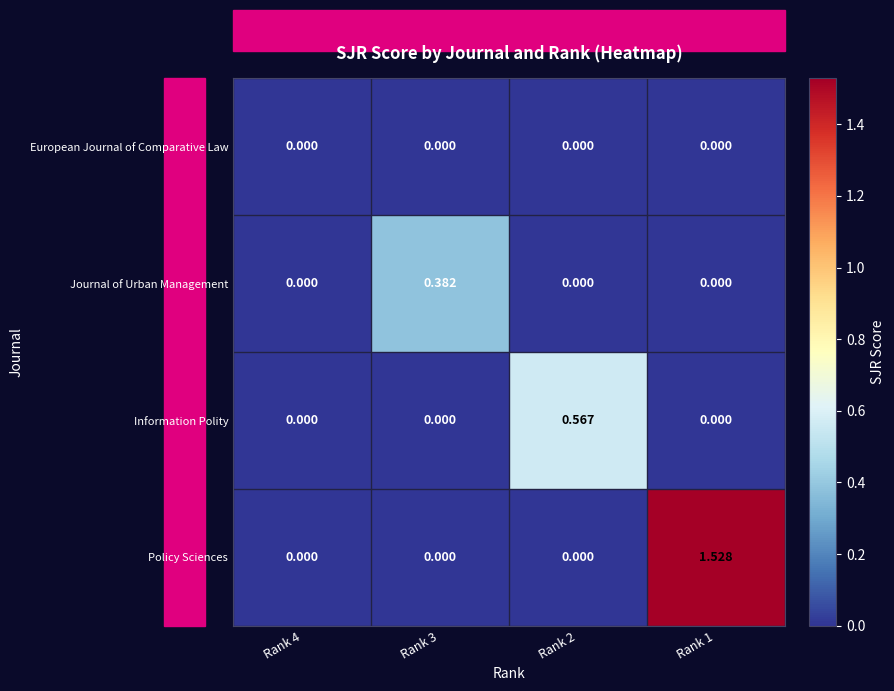

Which series has the largest total across all categories?

Policy Sciences